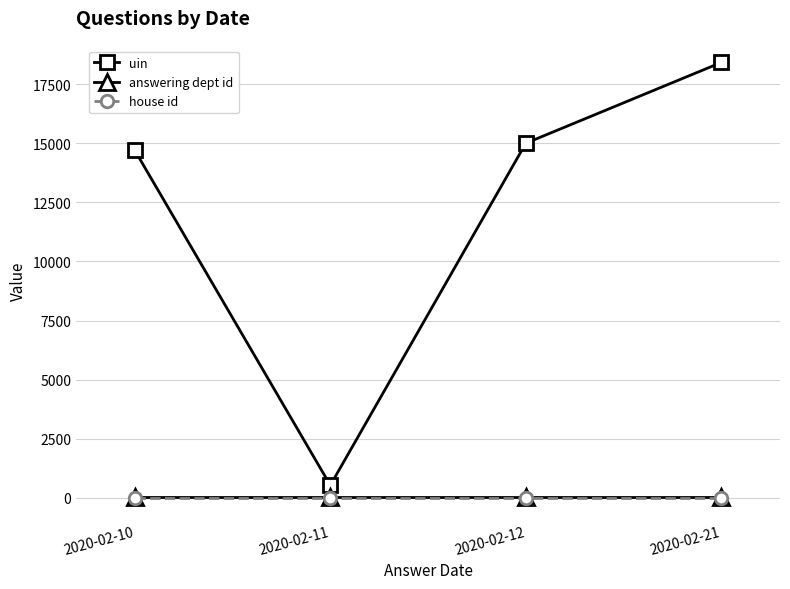

Which series has the largest total across all categories?

uin